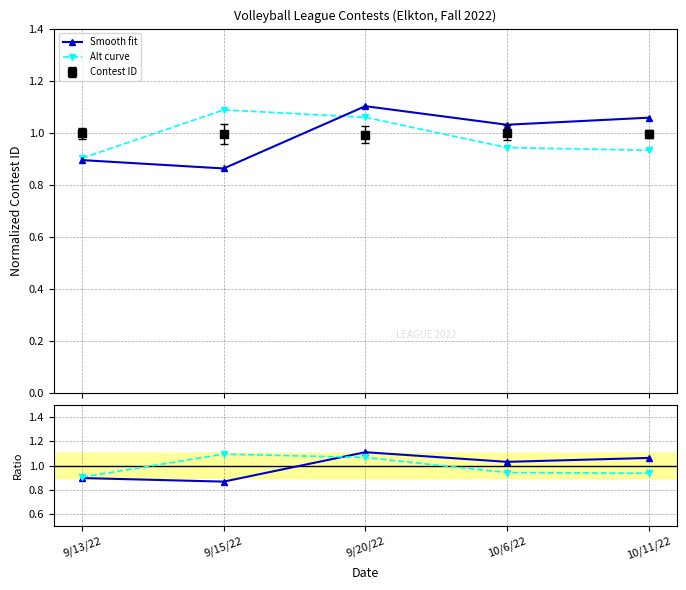

What is the label of the 1st point from the left?

9/13/22